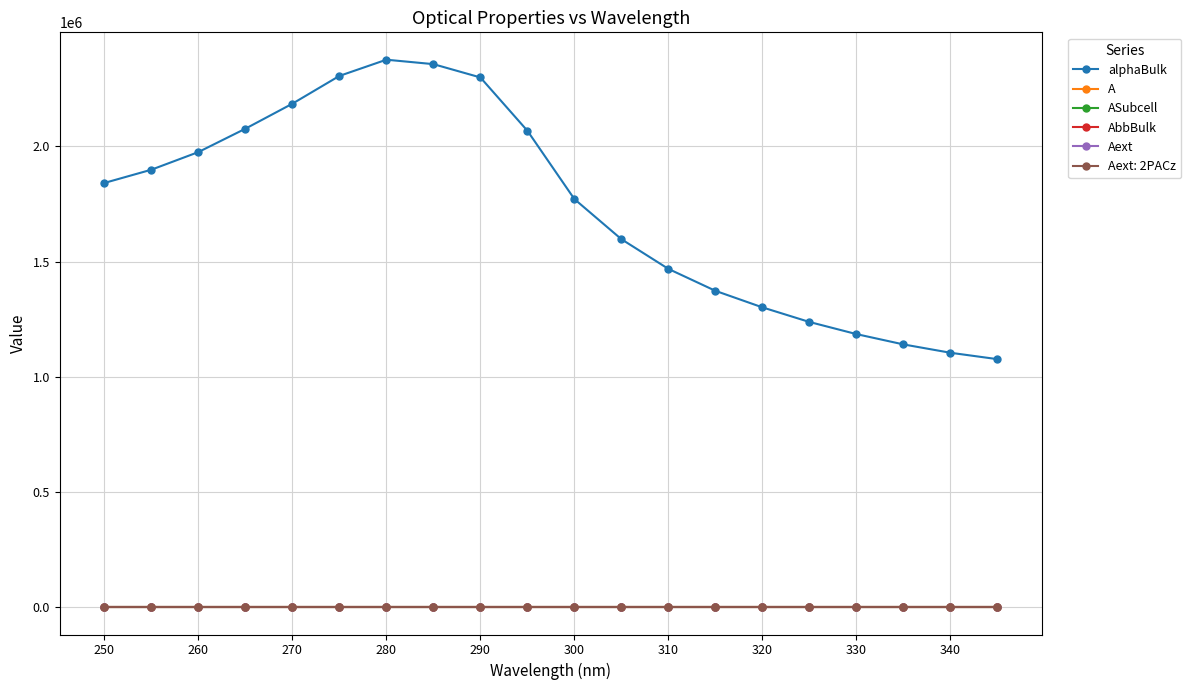

True or false: ASubcell and Aext intersect in this chart.

False